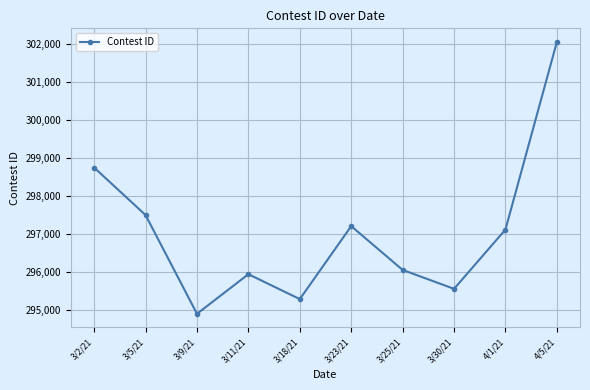

What is the change in value from 3/5/21 to 3/23/21?

-291